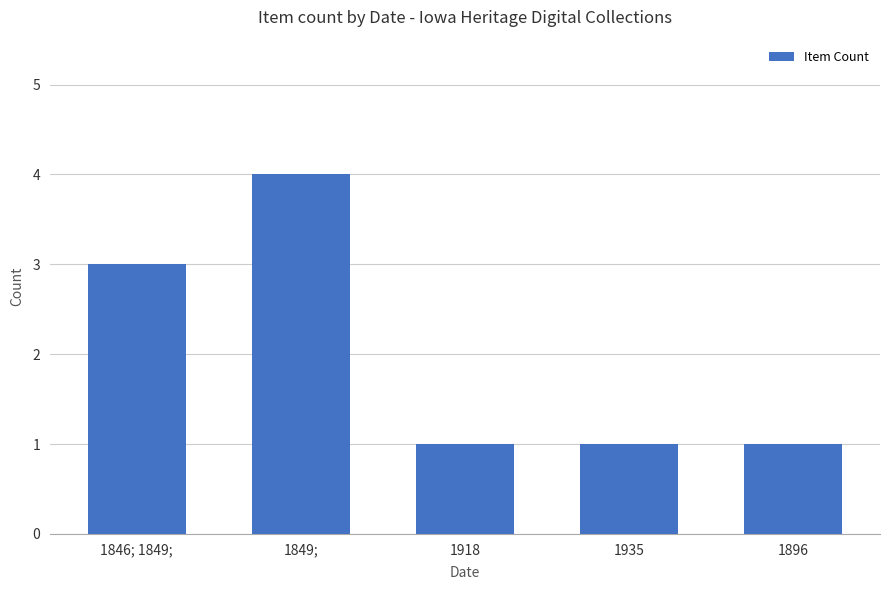

Reading right to left, list all the values displayed in this chart.

1	1	1	4	3